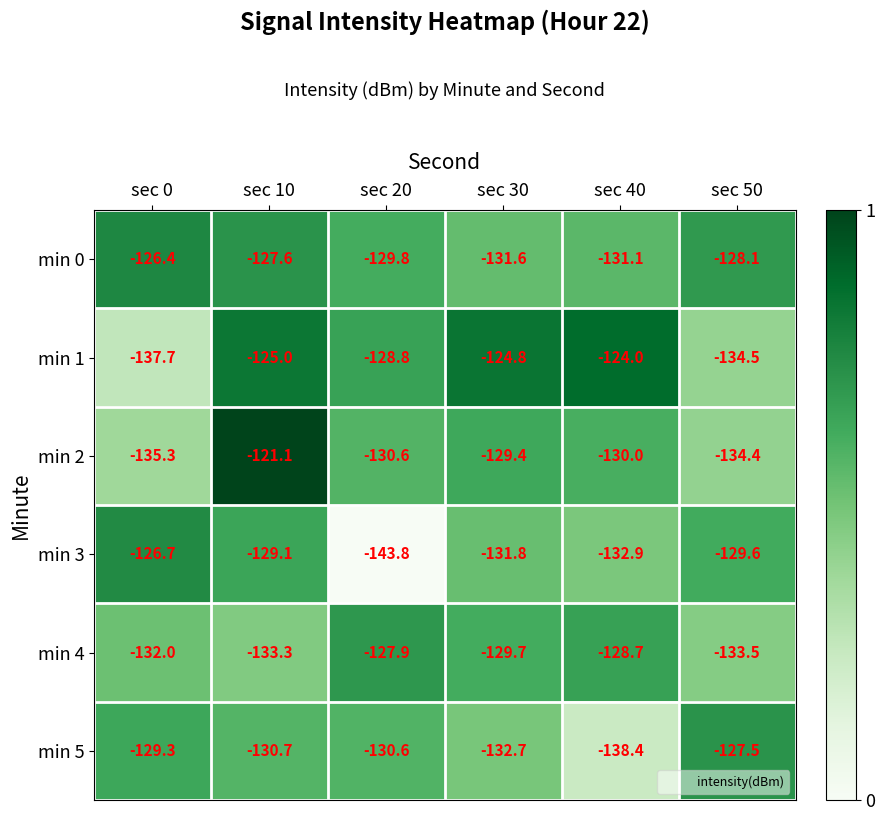

The value of min 5 at sec 40 is -138.4. True or false?

True